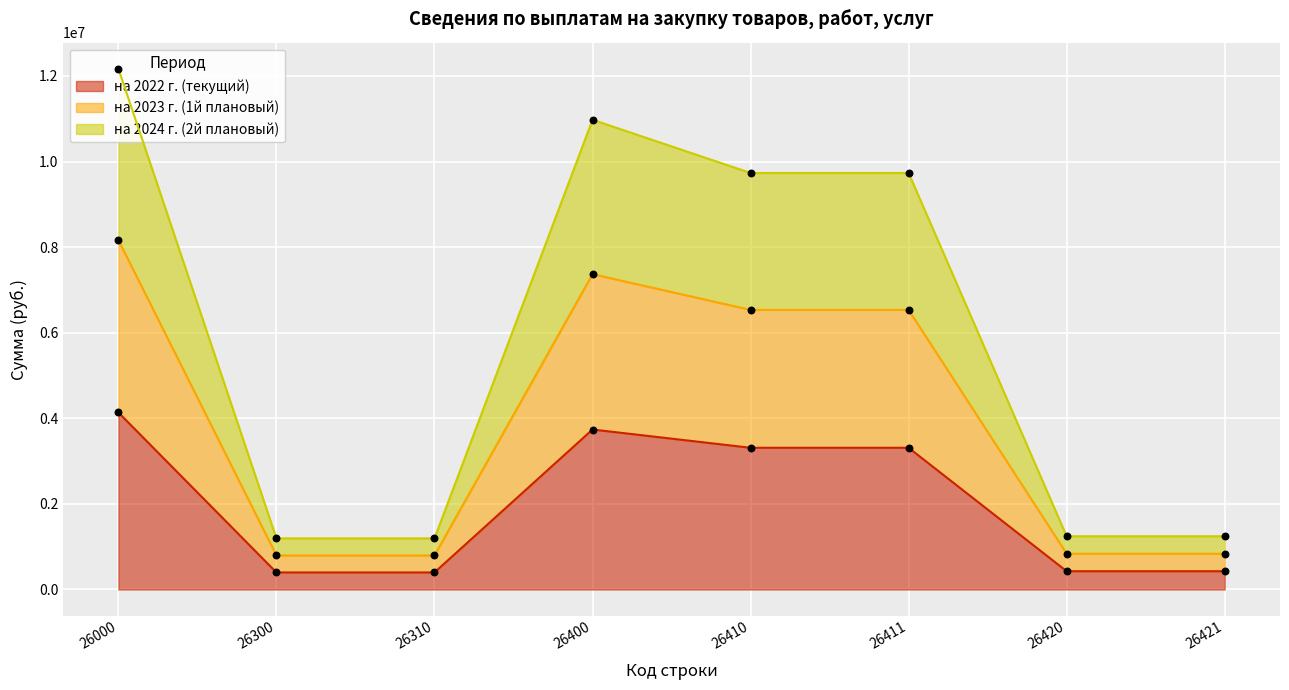

What are all the series names shown in the legend?

на 2022 г. (текущий), на 2023 г. (1й плановый), на 2024 г. (2й плановый)